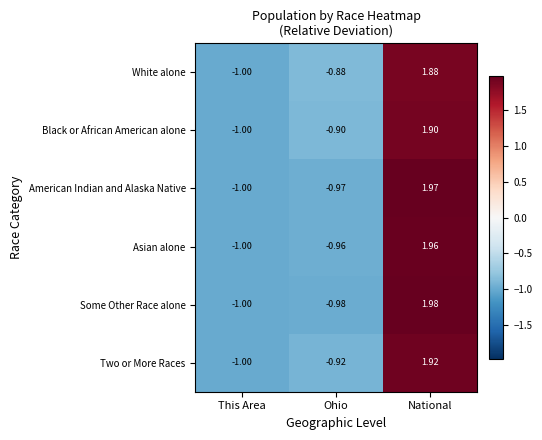

Which category has the lowest value in the Black or African American alone series?

This Area